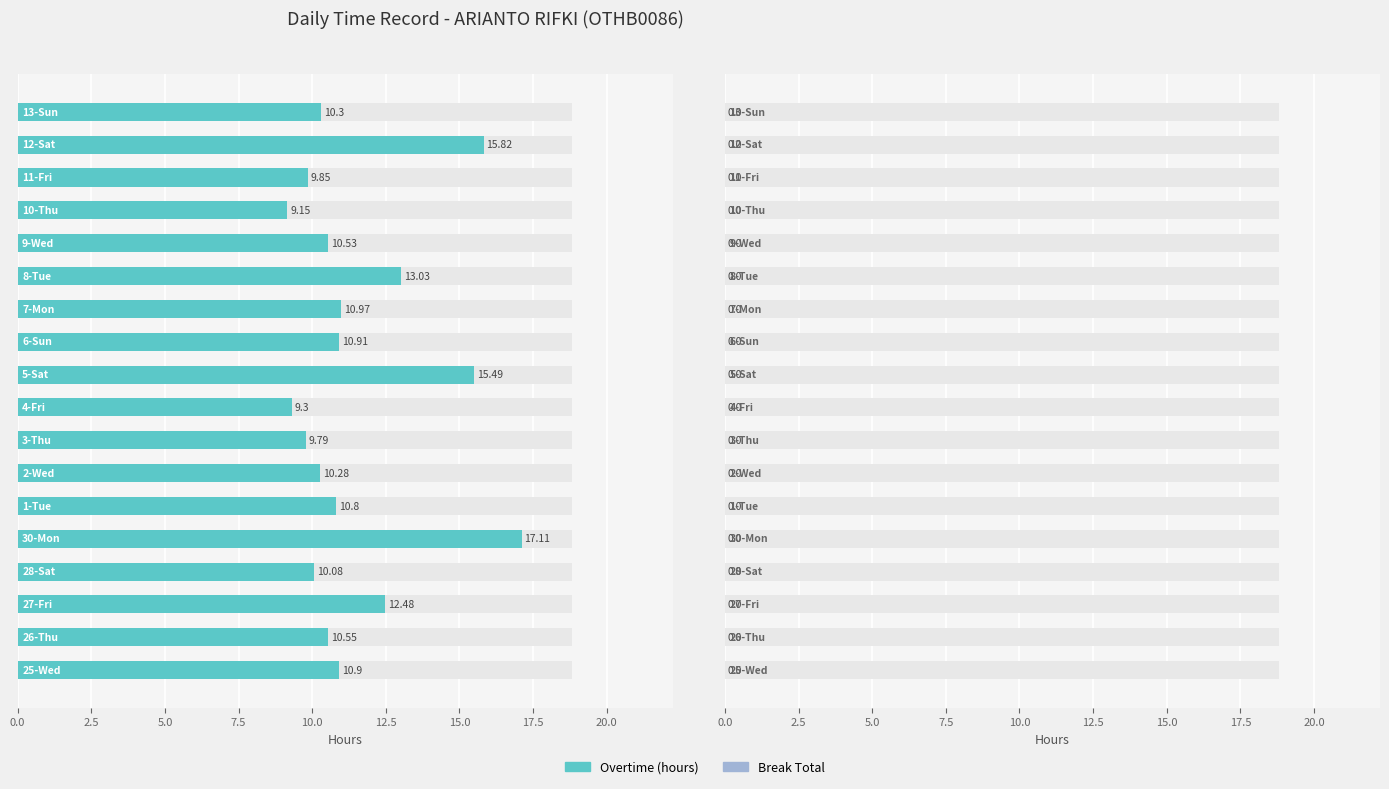

Which series has the widest spread of values?

Overtime (hours)